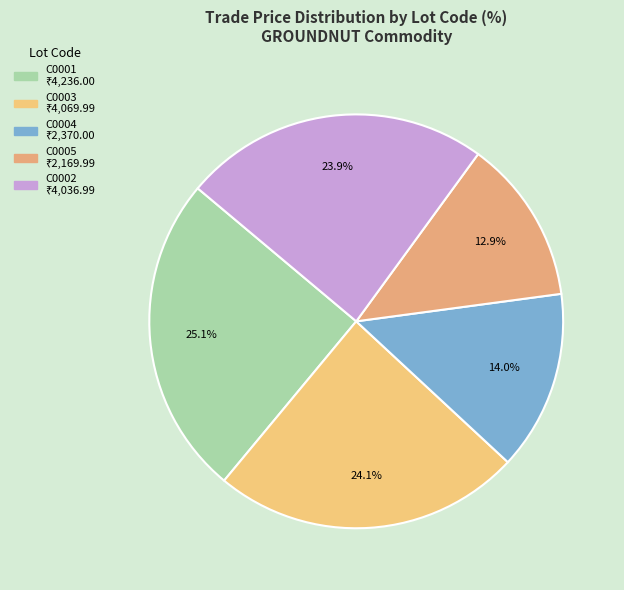

How many segments does this pie chart have?

5